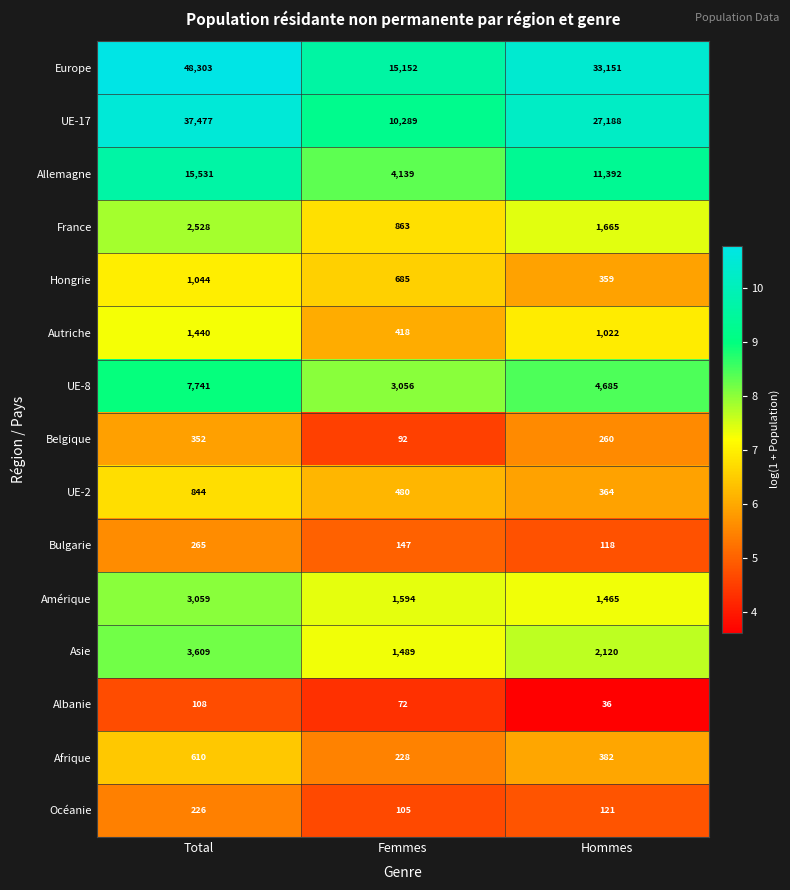

What is the sum of the Océanie values at Total and Hommes?

347